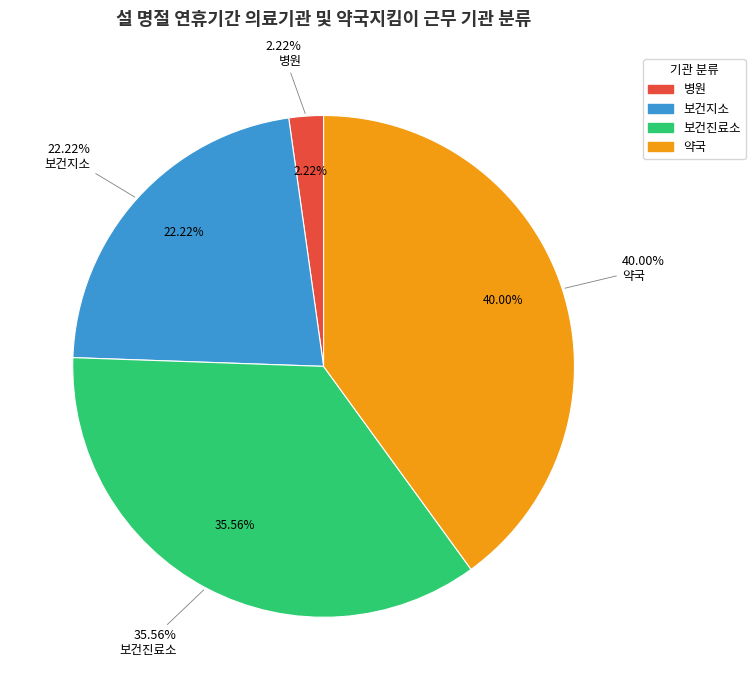

What percentage do 약국 and 병원 together represent?

42.2%